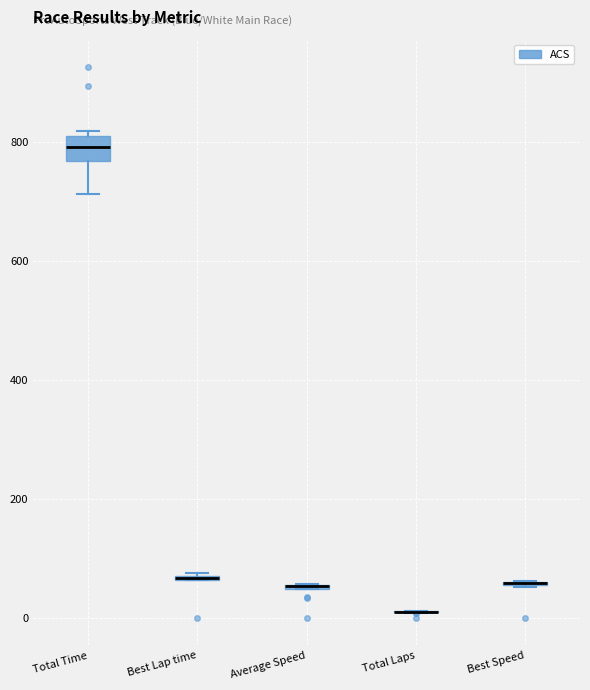

Comparing the boxes themselves (not the whiskers), which one is the tallest?

Total Time